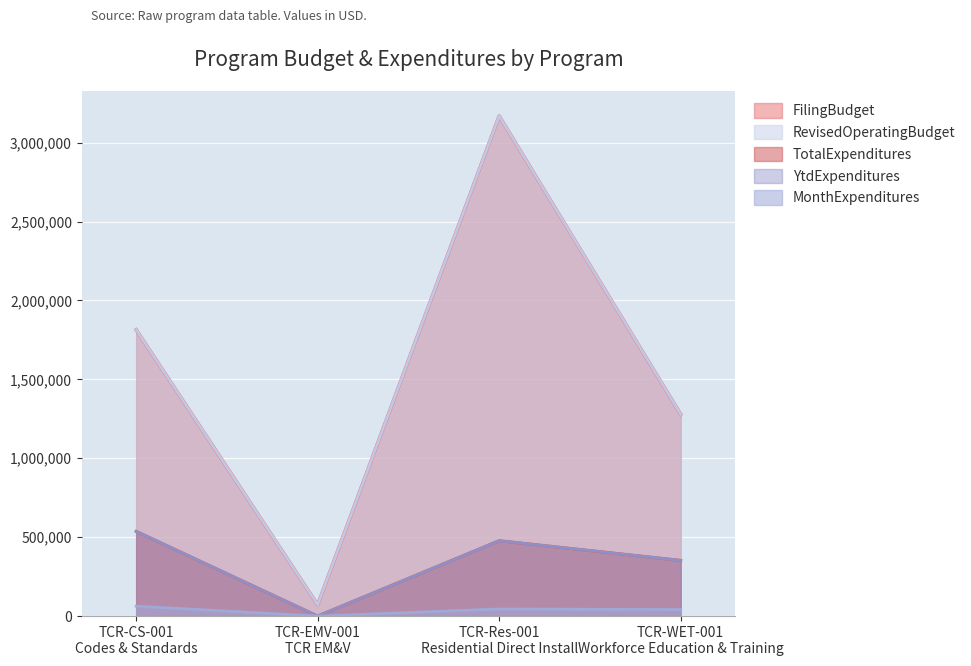

Rank the categories by YtdExpenditures value from lowest to highest.

TCR-EMV-001
TCR EM&V, TCR-WET-001
Workforce Education & Training, TCR-Res-001
Residential Direct Install, TCR-CS-001
Codes & Standards